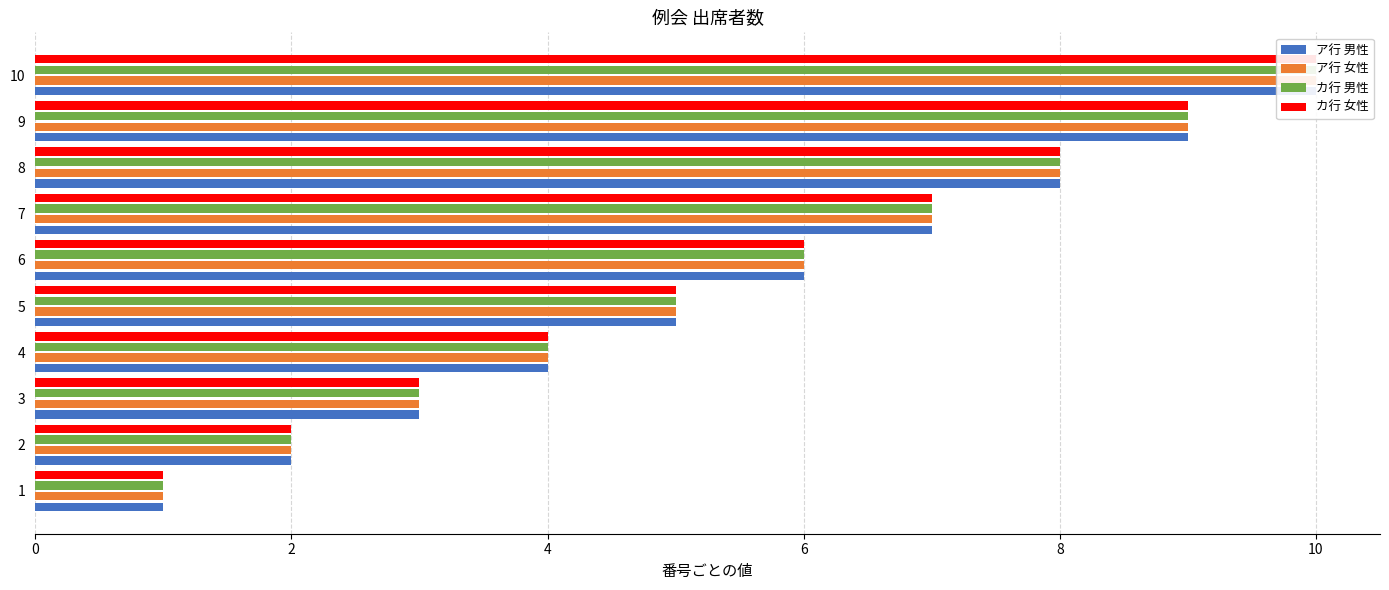

What is the value of the ア行 女性 bar at the 6th from the left?

6